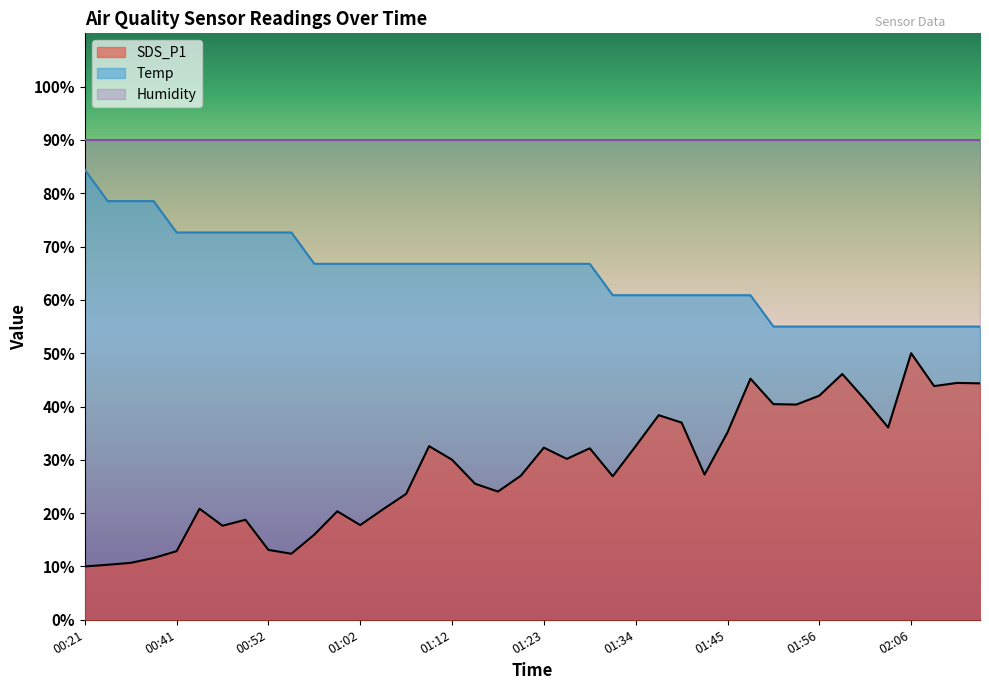

The SDS_P1 series shows 47.0 at 01:42. True or false?

False